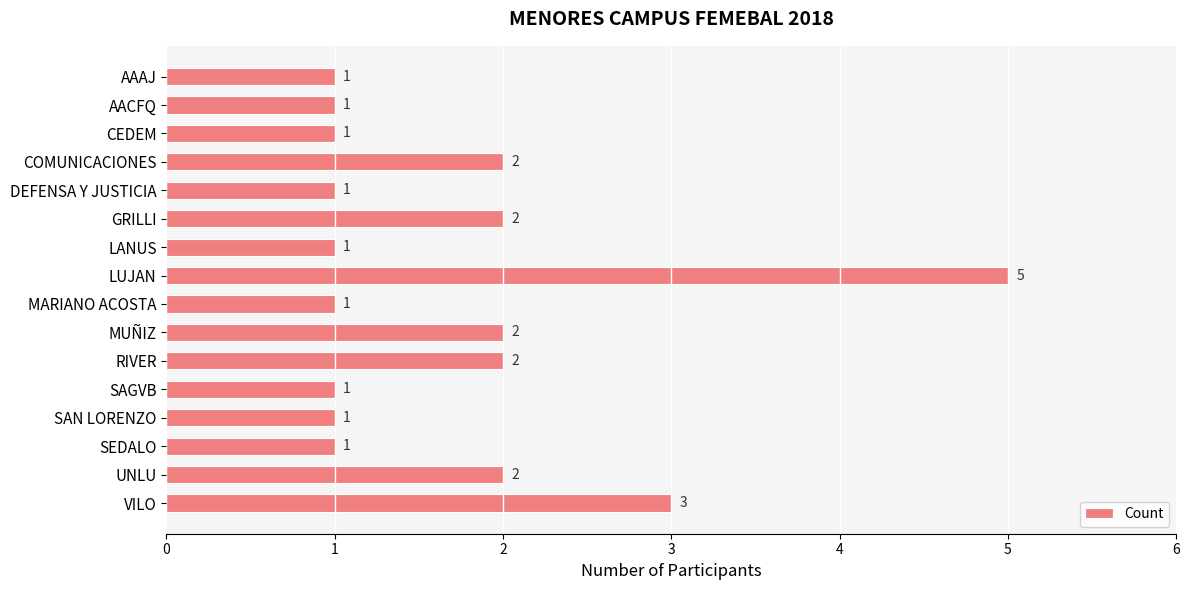

What is the label of the 10th bar from the bottom?

LANUS